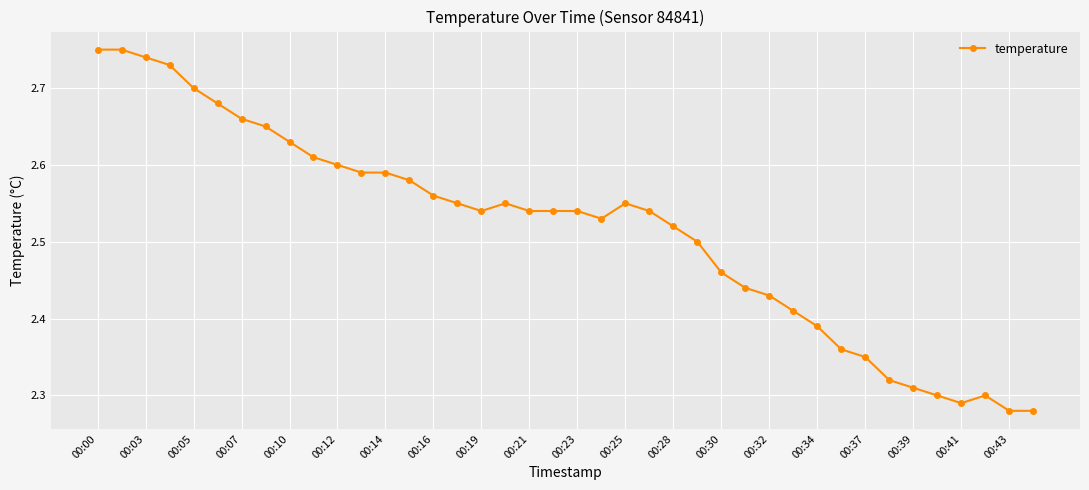

What is the difference between the maximum and minimum values?

0.5